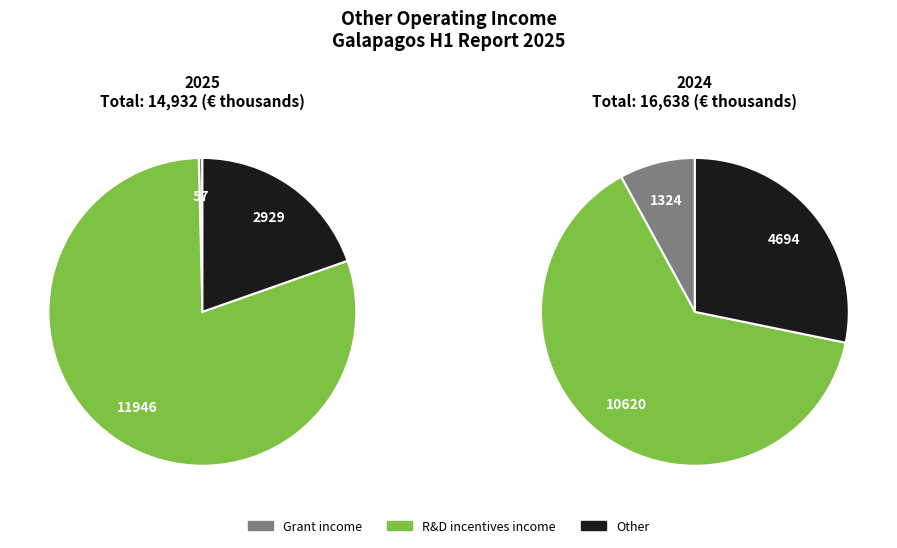

True or false: Other accounts for 23% of the total.

False